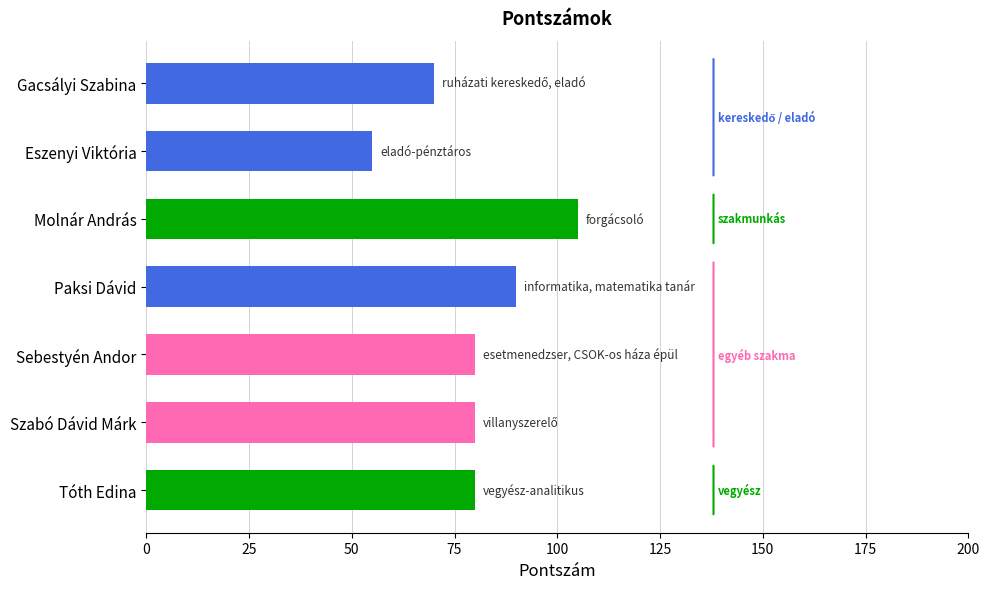

What is the change in value from Eszenyi Viktória to Szabó Dávid Márk?

+25